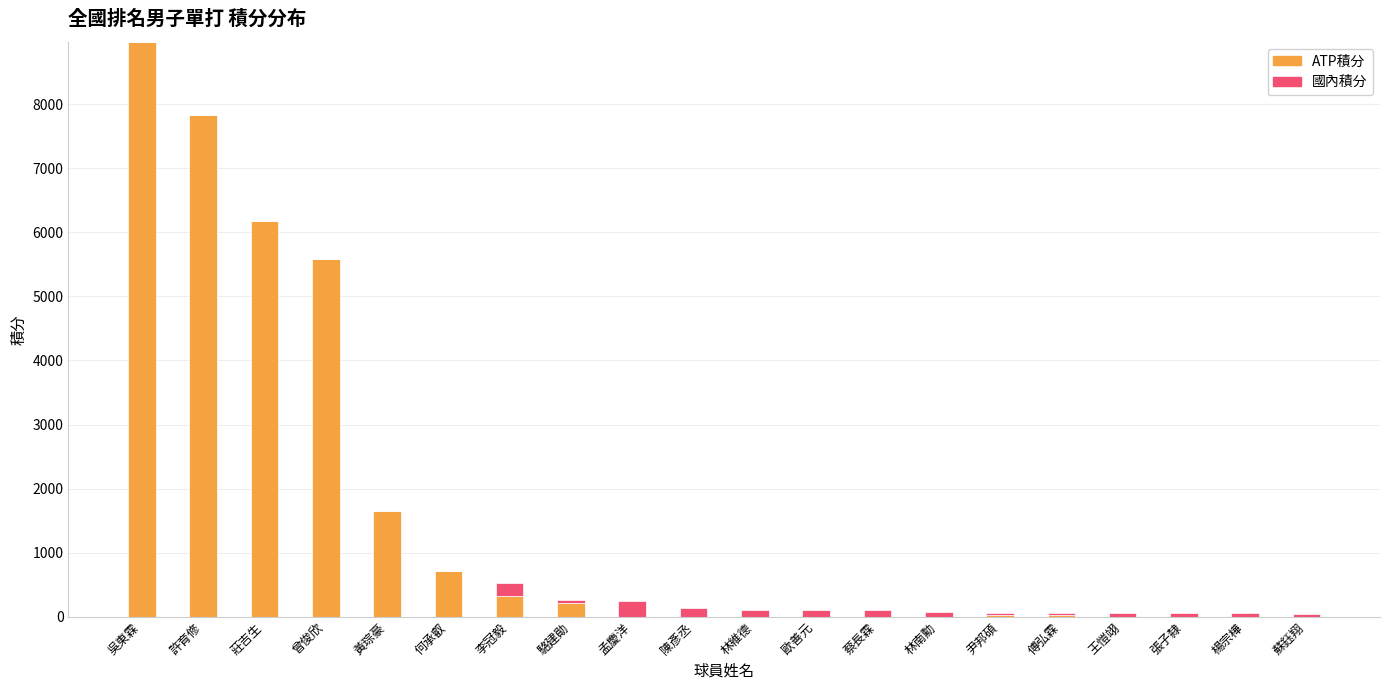

Are the bars horizontal?

No